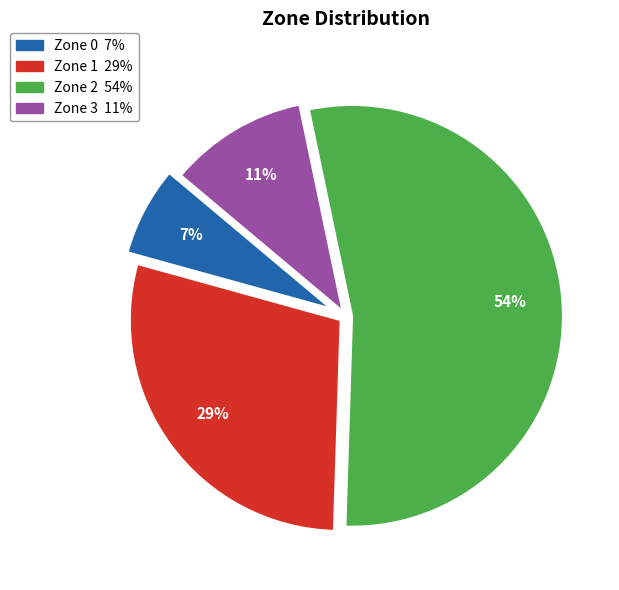

What percentage is the Zone 1 slice, to the nearest percent?

29%